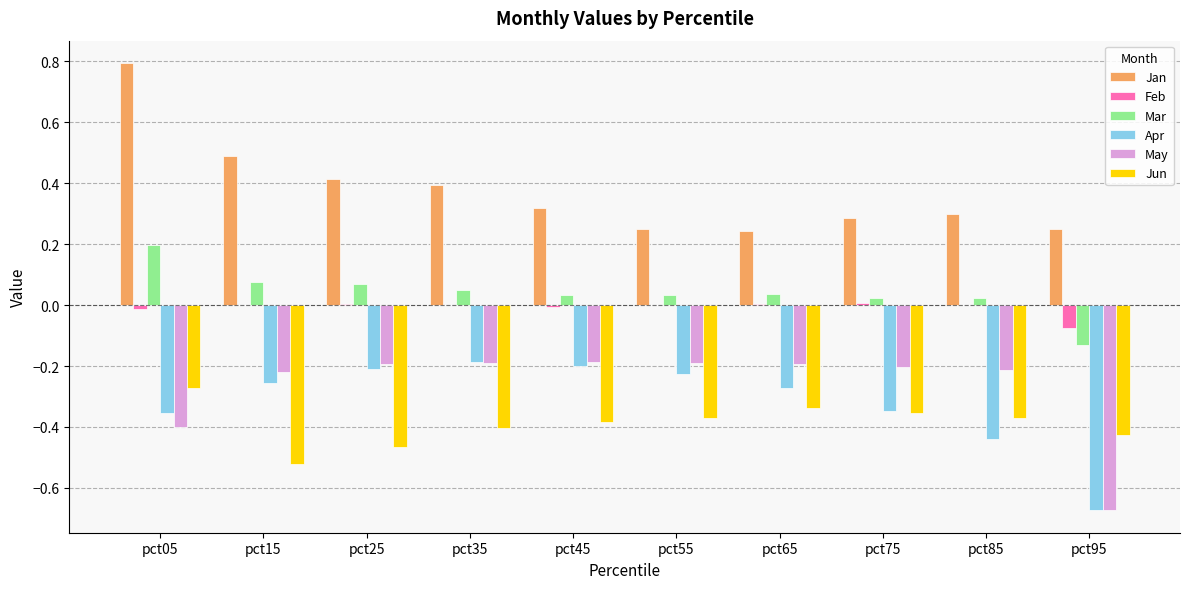

What is the sum of all Jan values?

3.7